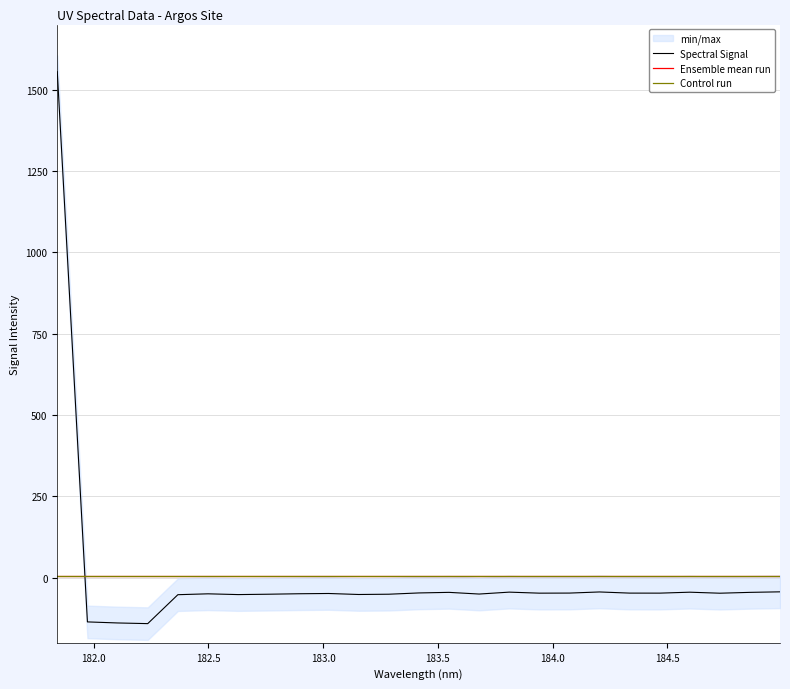

At which label does the data first exceed -47?

181.8418